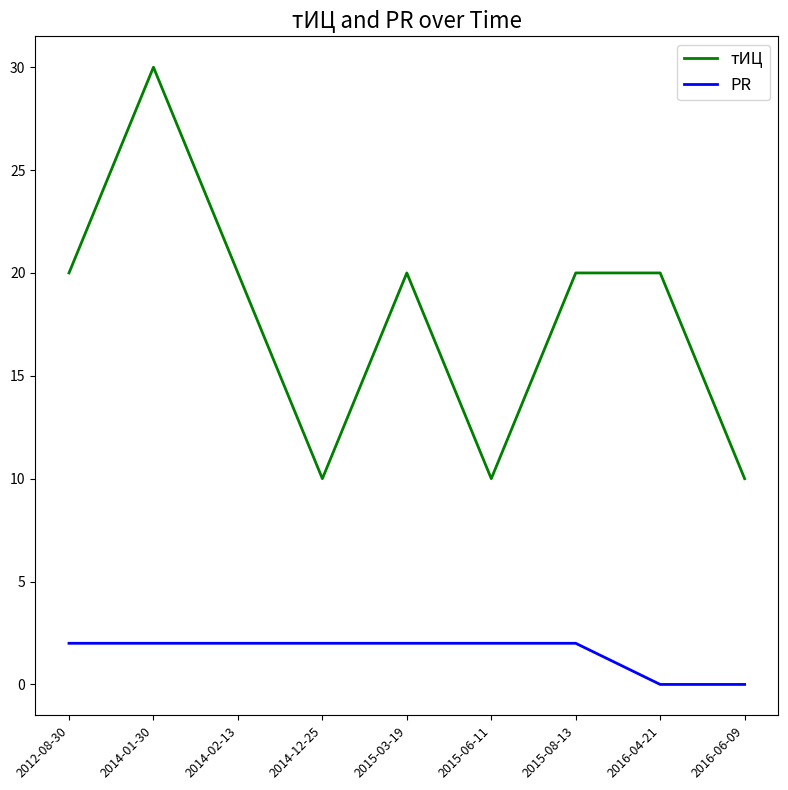

Between 2014-02-13 and 2015-06-11, which series saw the biggest shift?

тИЦ